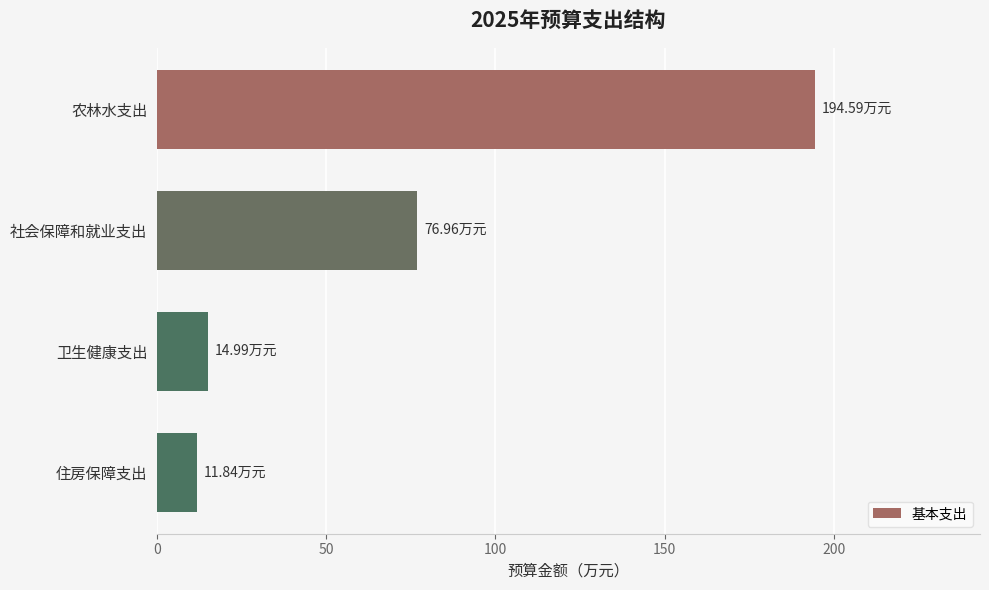

What is the change in value from 社会保障和就业支出 to 住房保障支出?

-65.1